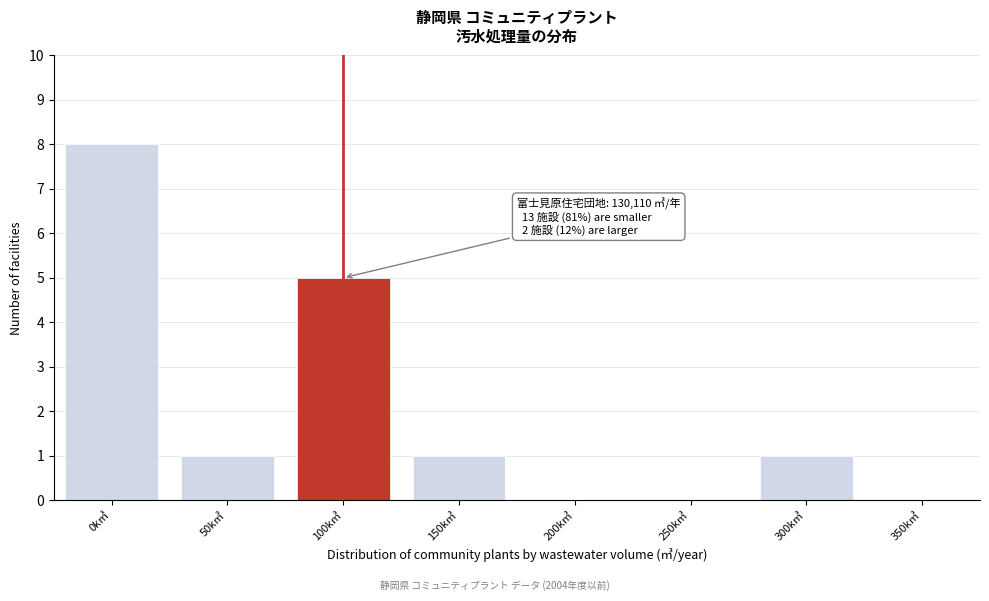

Reading left to right, extract all data points from this chart.

0k㎥=8	50k㎥=1	100k㎥=5	150k㎥=1	200k㎥=0	250k㎥=0	300k㎥=1	350k㎥=0